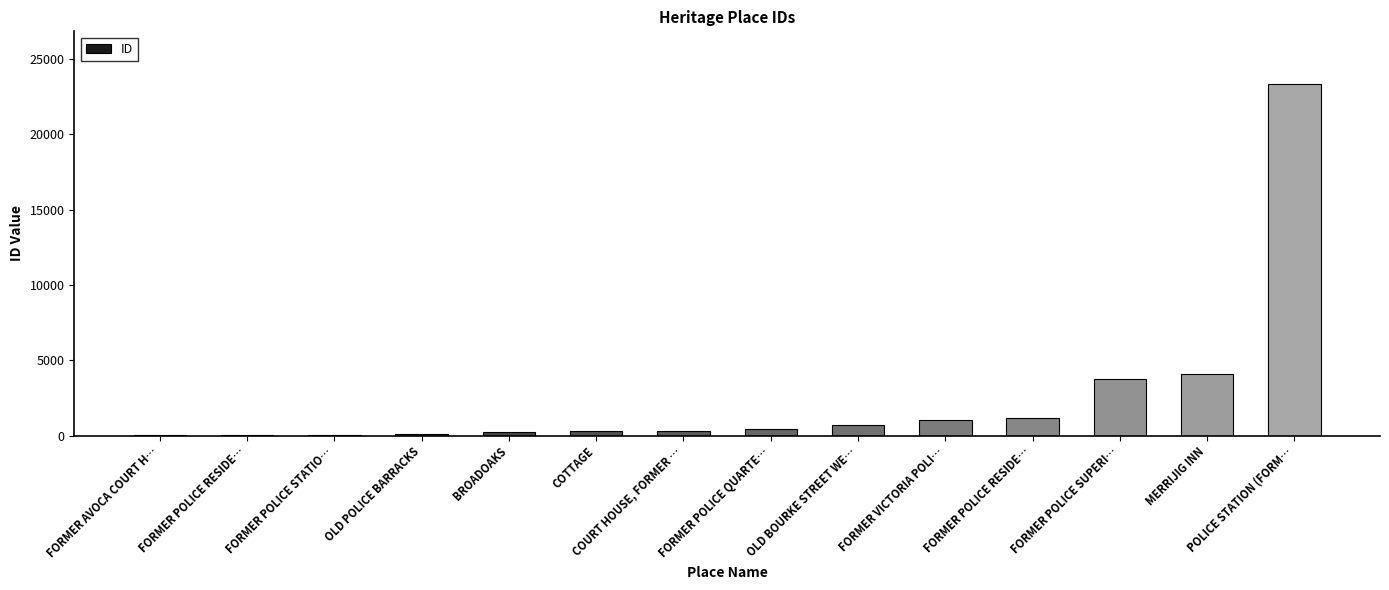

How many categories are shown in the chart?

14